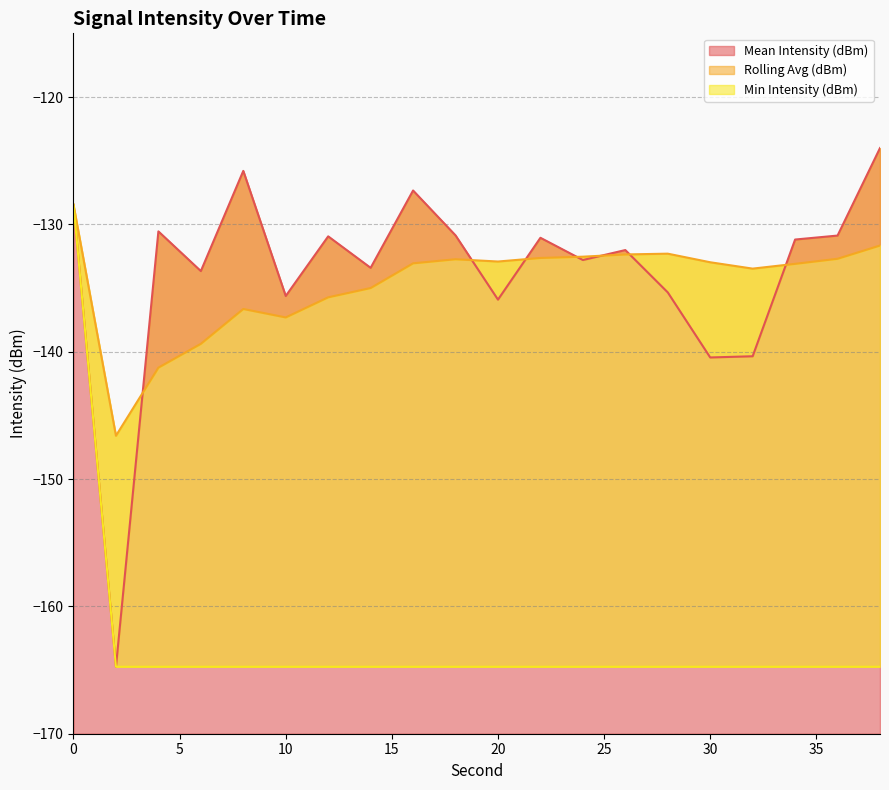

Which label corresponds to the largest value in the chart?

38